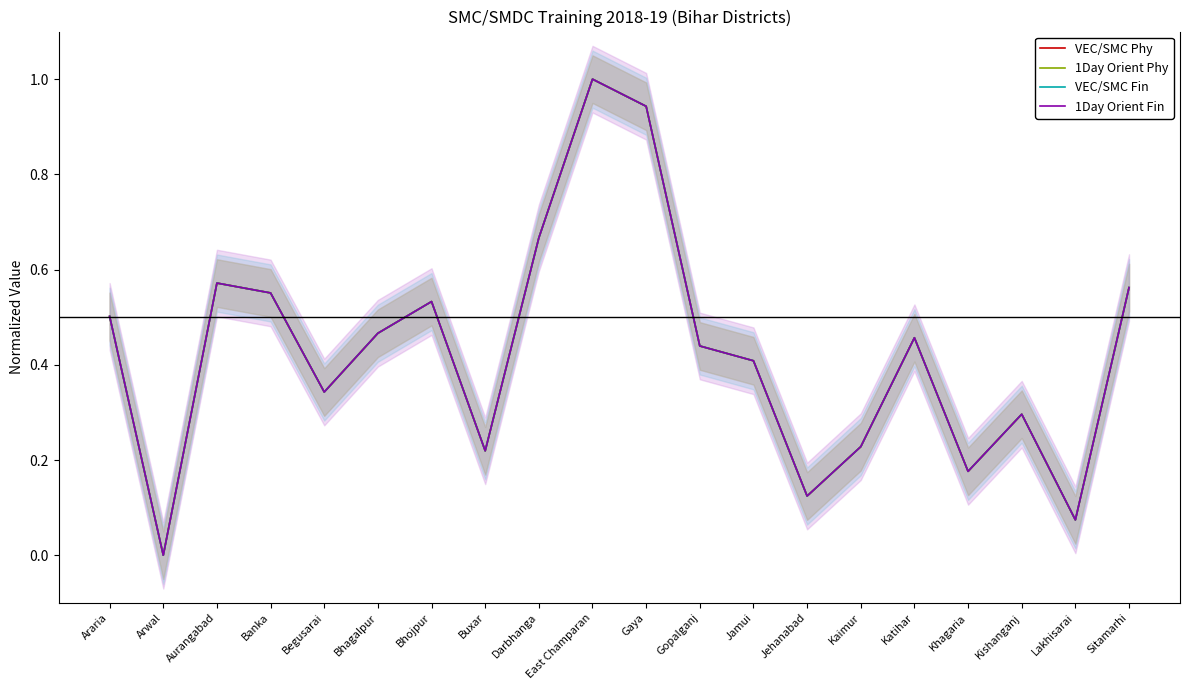

Where is the first local maximum for 1Day Orient Fin?

Aurangabad